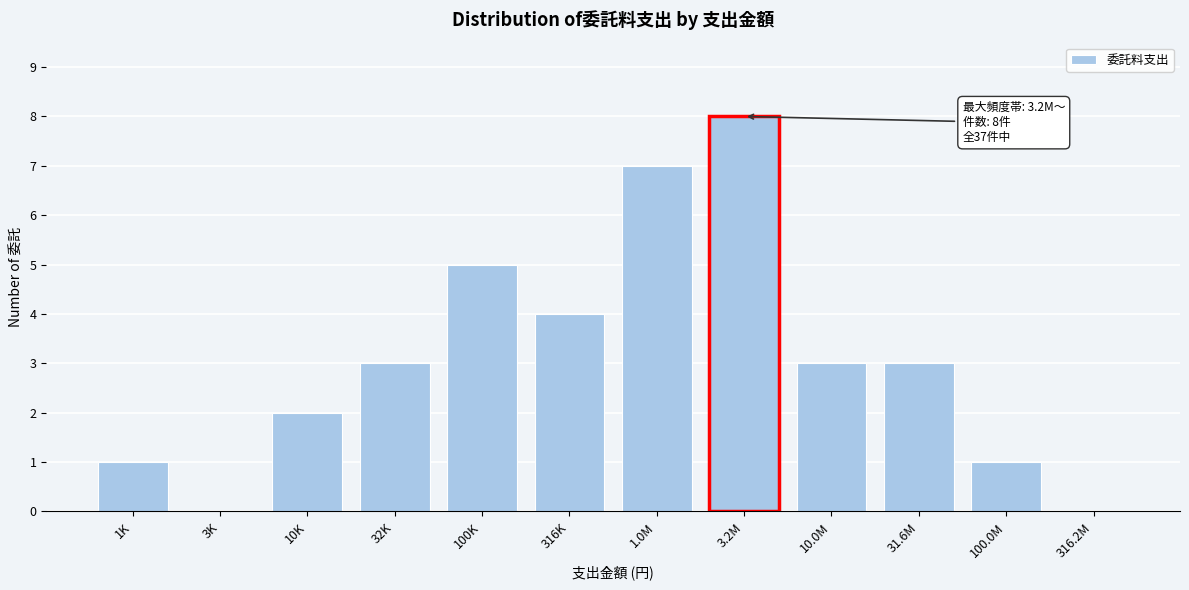

Reading left to right, what are all the values shown in this chart?

1K=1	3K=0	10K=2	32K=3	100K=5	316K=4	1.0M=7	3.2M=8	10.0M=3	31.6M=3	100.0M=1	316.2M=0